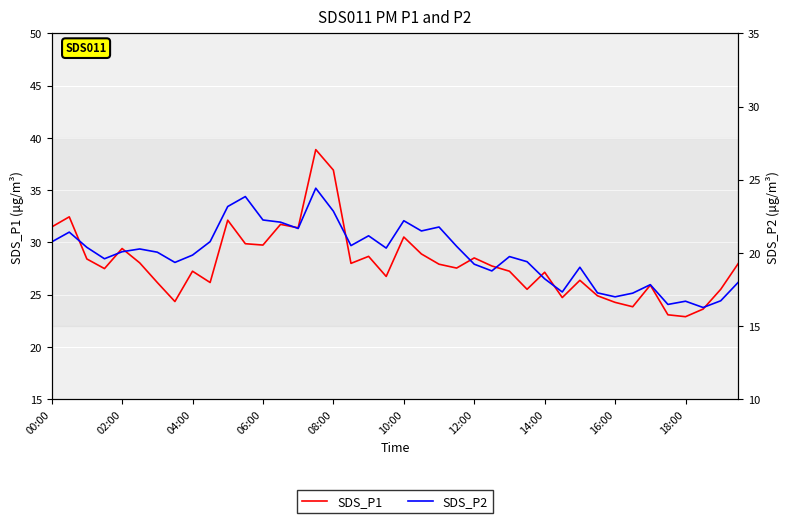

Reading left to right, extract all data points from this chart.

SDS_P1: 31.5	32.5	28.4	27.5	29.4	28.1	26.2	24.4	27.2	26.2	32.1	29.9	29.8	31.7	31.4	38.9	36.9	28.0	28.7	26.8	30.5	28.9	27.9	27.6	28.5	27.8	27.2	25.5	27.1	24.7	26.4	24.9	24.3	23.9	25.9	23.1	22.9	23.6	25.5	28.0
SDS_P2: 20.8	21.4	20.4	19.6	20.1	20.3	20.1	19.4	19.9	20.8	23.2	23.9	22.2	22.1	21.7	24.4	22.9	20.5	21.2	20.3	22.2	21.5	21.8	20.4	19.2	18.8	19.8	19.4	18.2	17.3	19.0	17.3	17.0	17.2	17.8	16.5	16.7	16.3	16.7	18.0